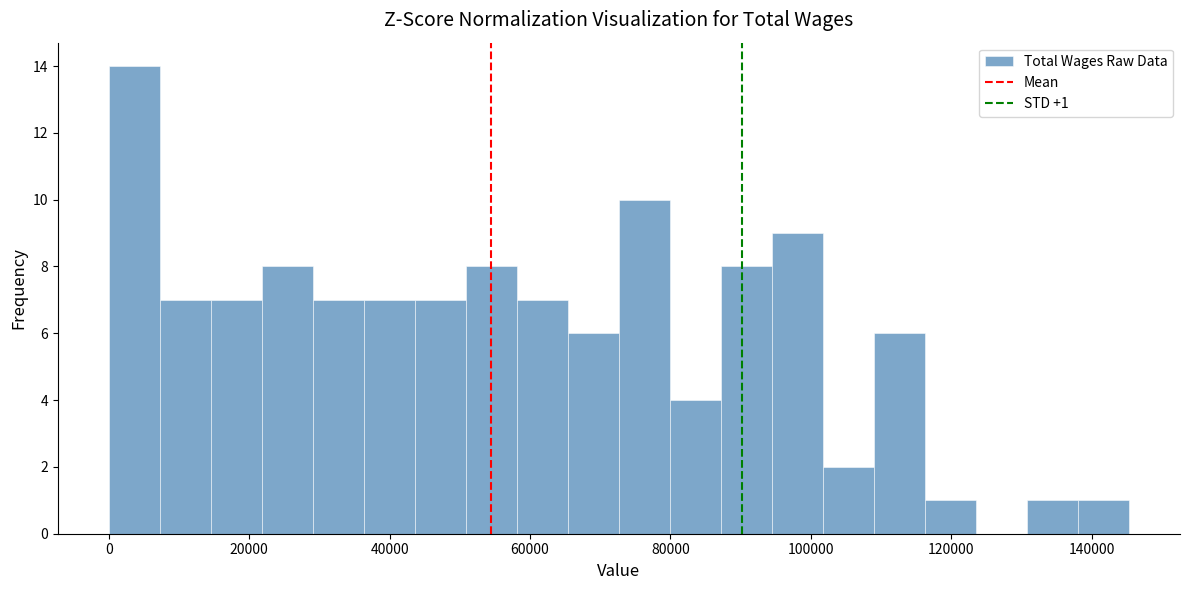

Around what value on the x-axis is the tallest bar? Give the approximate position of its centre, as read against the axis.

4000